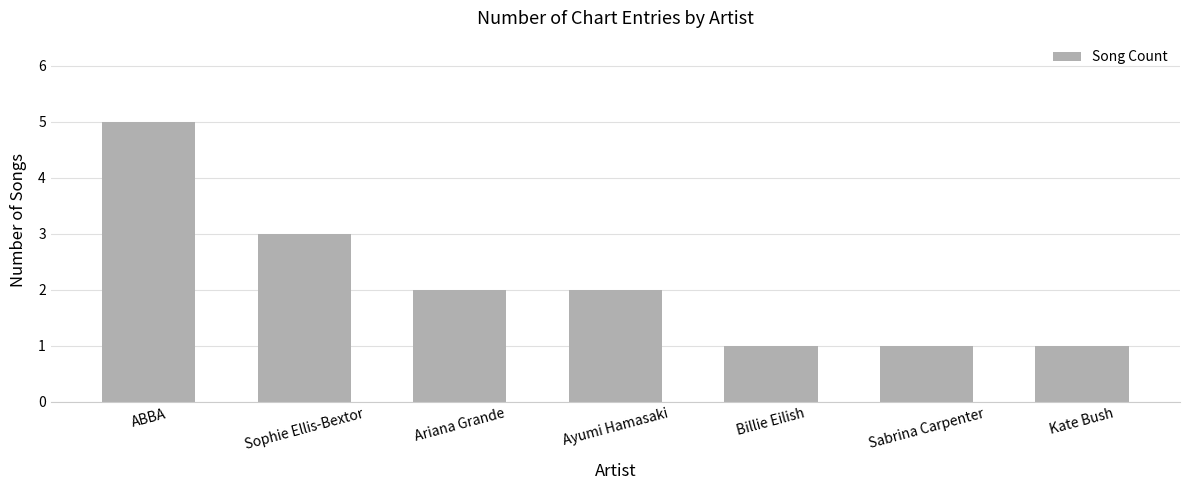

Which category has the highest value across all series?

ABBA